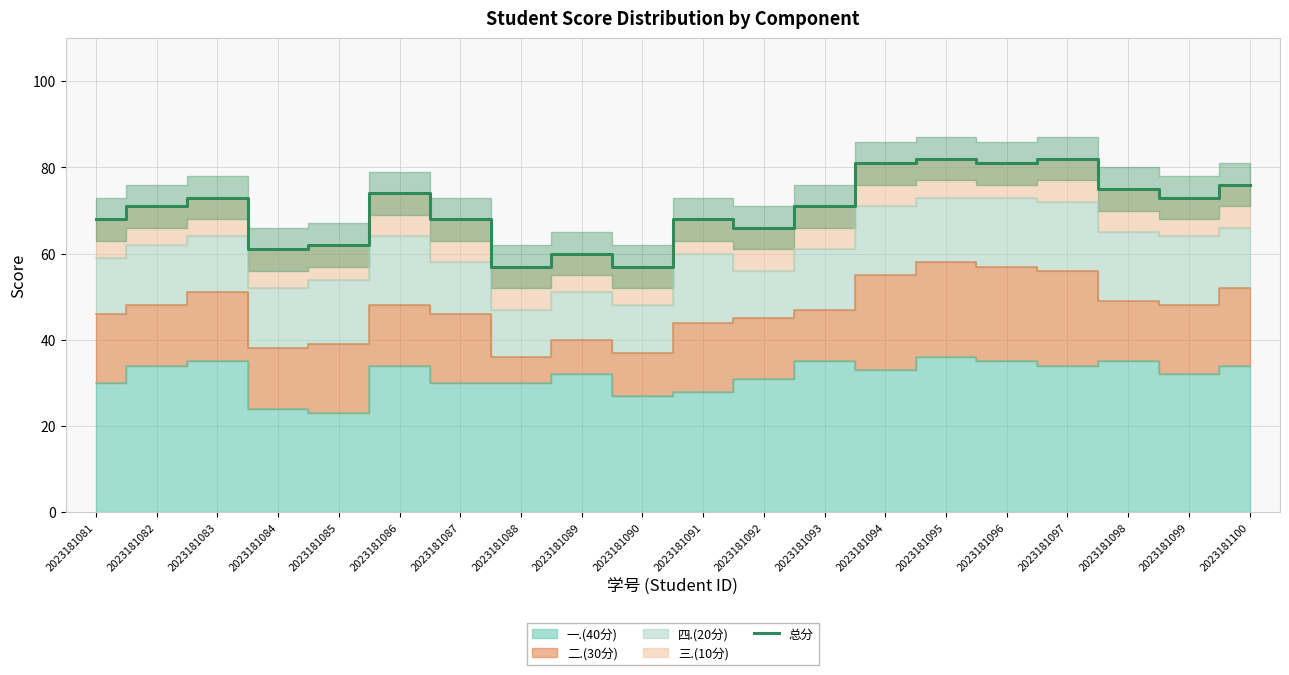

Rank the categories by value from lowest to highest.

2023181088, 2023181090, 2023181089, 2023181084, 2023181085, 2023181092, 2023181081, 2023181087, 2023181091, 2023181082, 2023181093, 2023181083, 2023181099, 2023181086, 2023181098, 2023181100, 2023181094, 2023181096, 2023181095, 2023181097